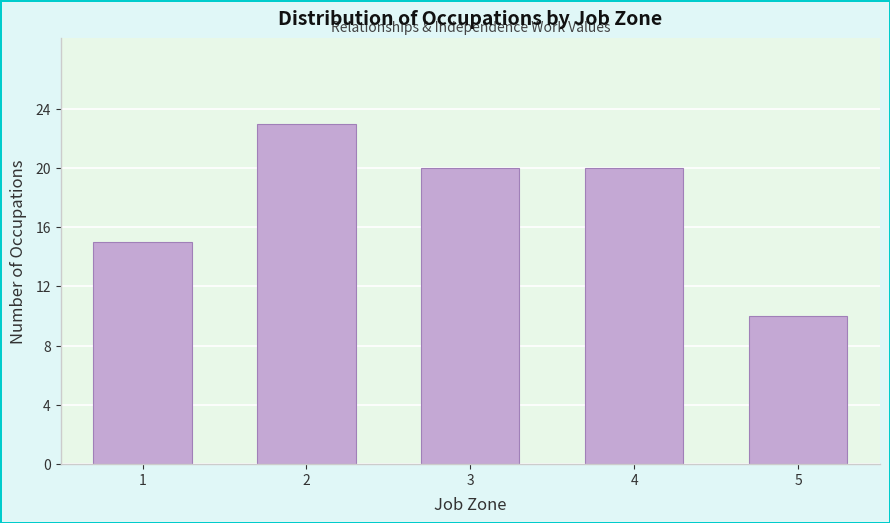

Reading right to left, what are all the values shown in this chart?

5=10	4=20	3=20	2=23	1=15